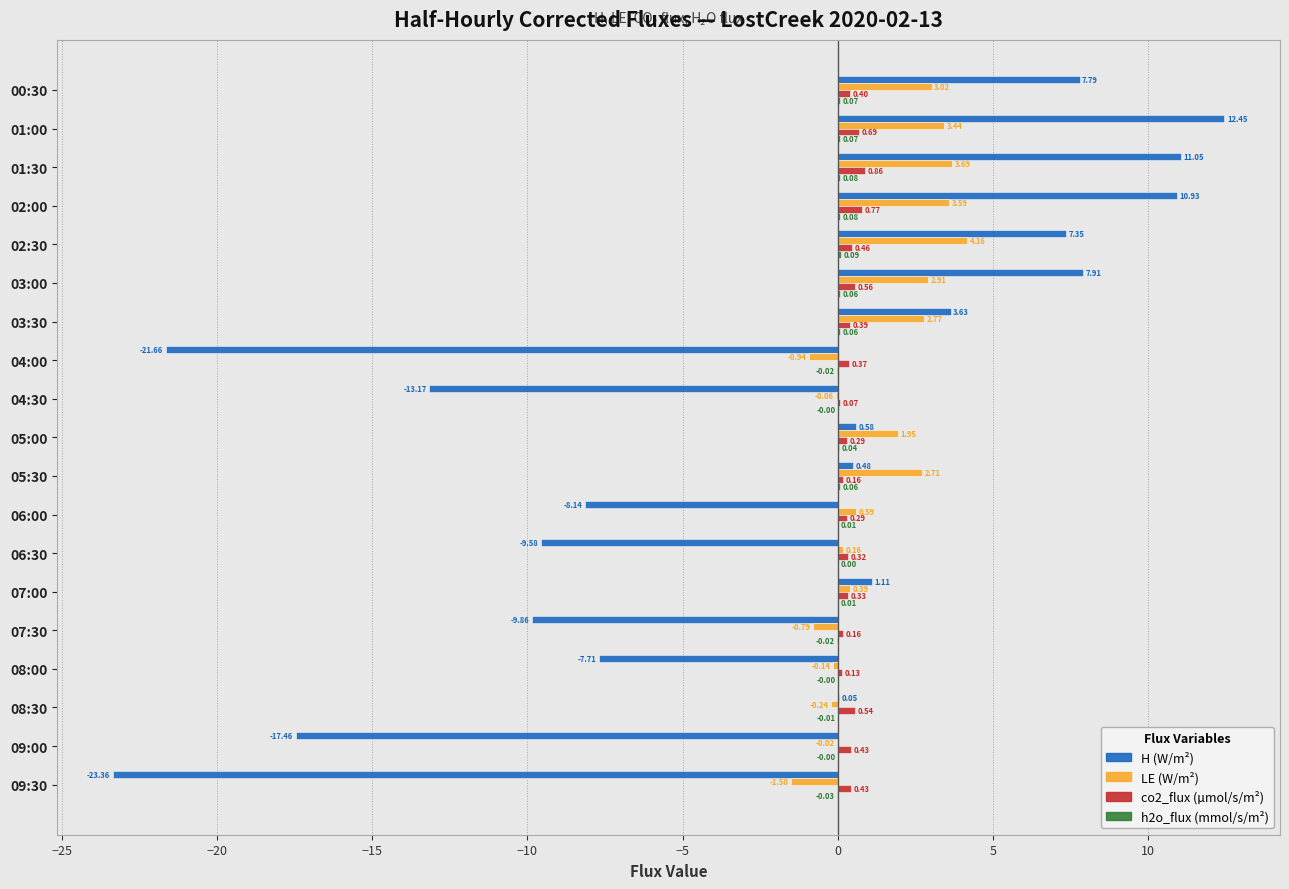

At which category is the sum across all series the highest?

01:00